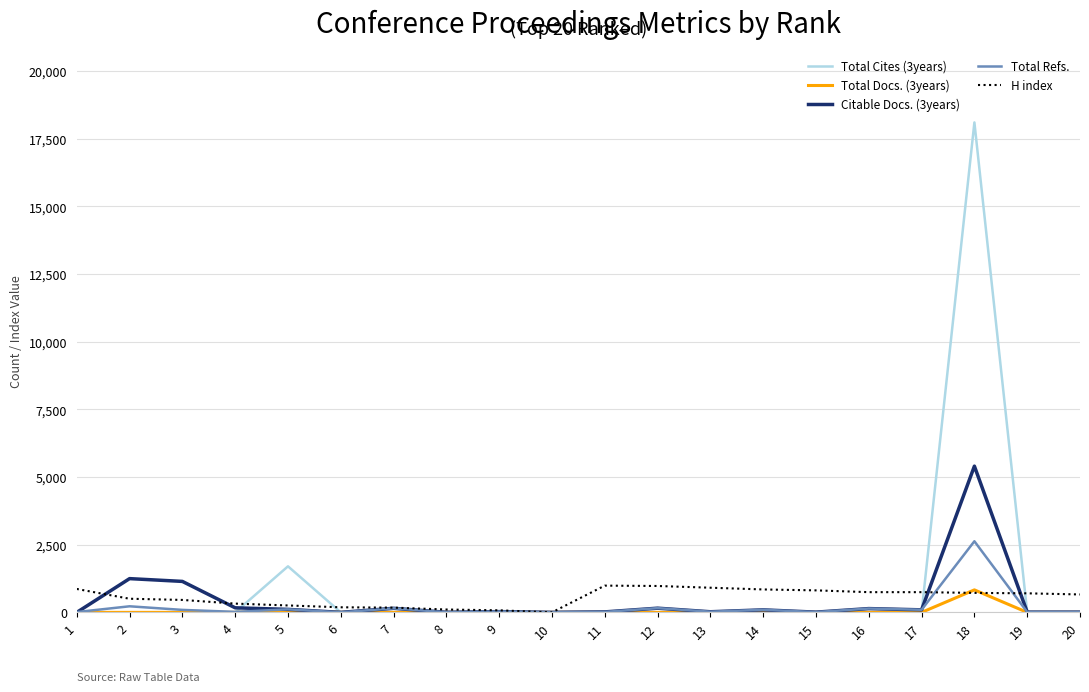

What is the average value of the H index series?

553